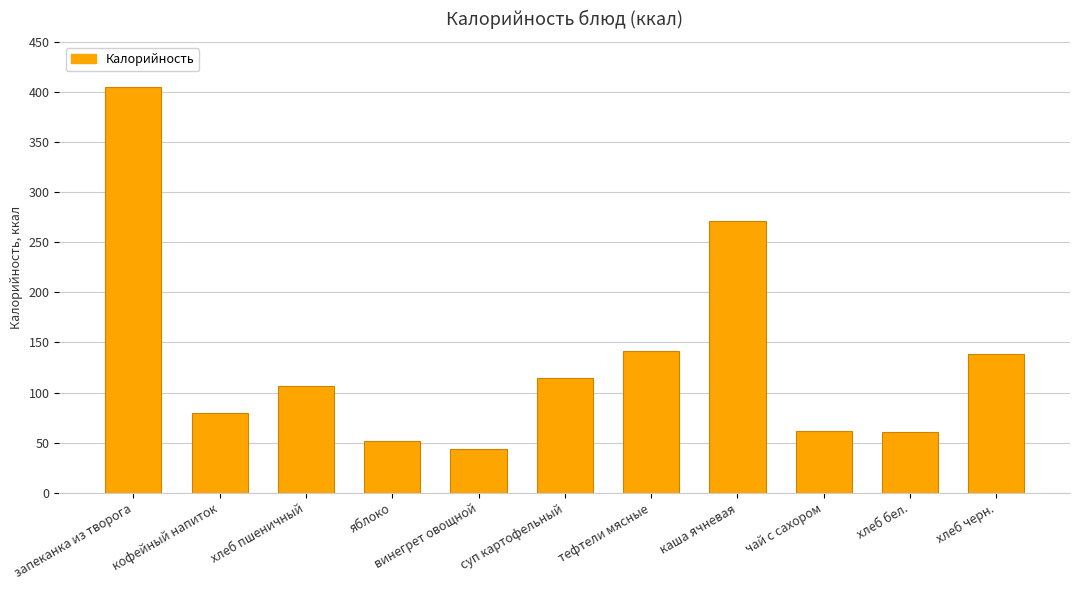

What is the difference between the values at суп картофельный and яблоко?

63